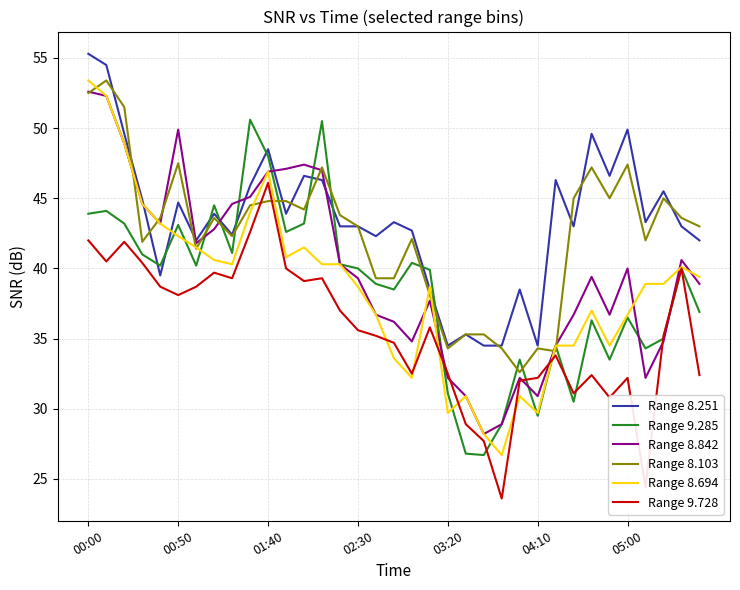

Which series has the largest total across all categories?

Range 8.251